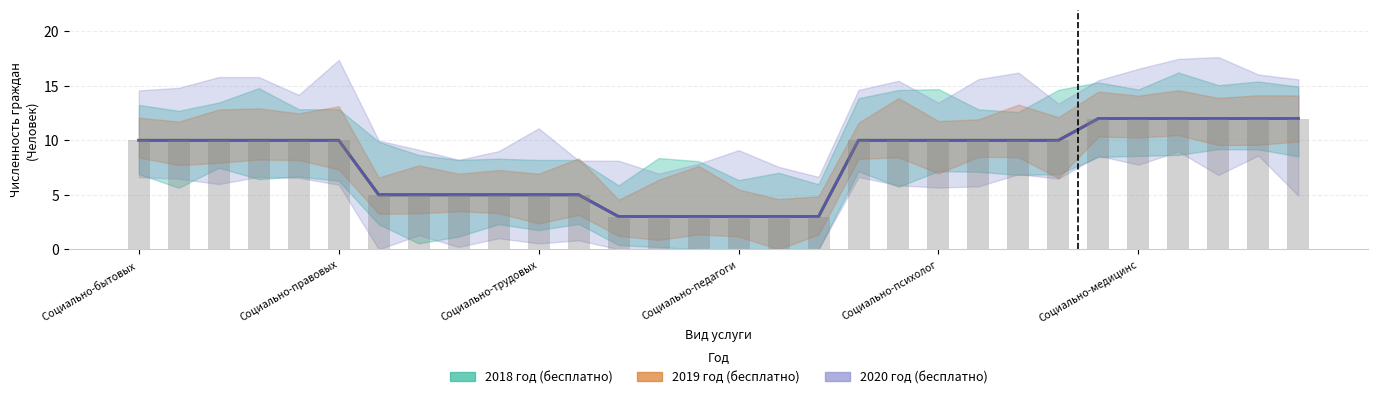

What is the sum of the 2019 (бесплатно) values at 10 and 13?

8